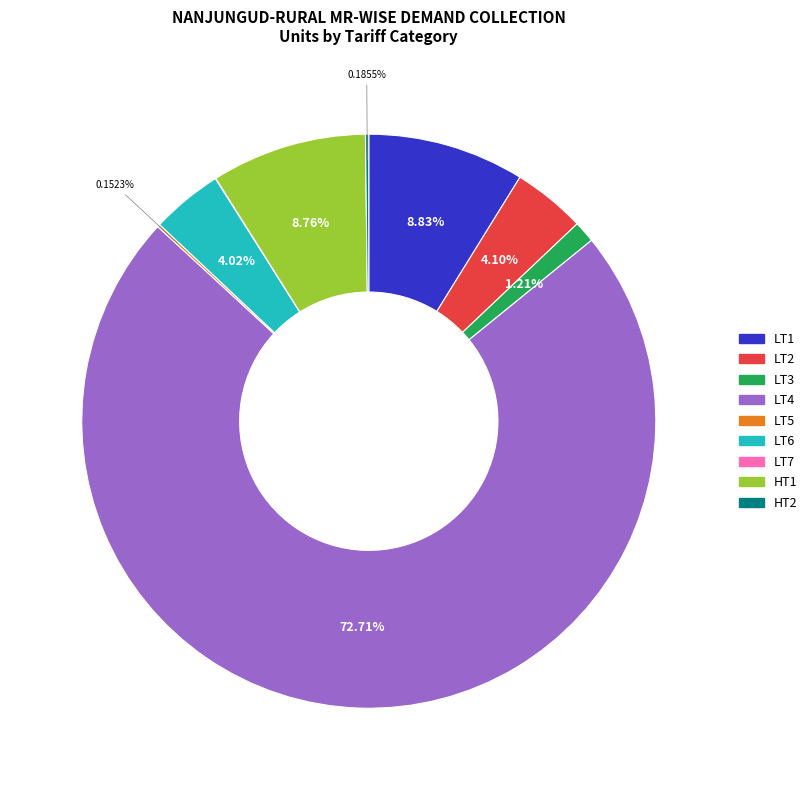

What is the majority slice?

LT4